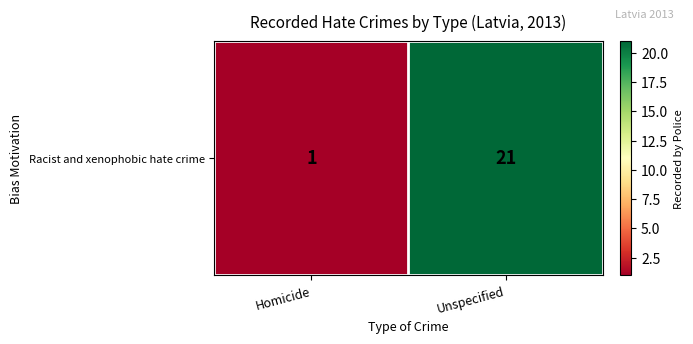

True or false: the data shows 21 at Unspecified.

True